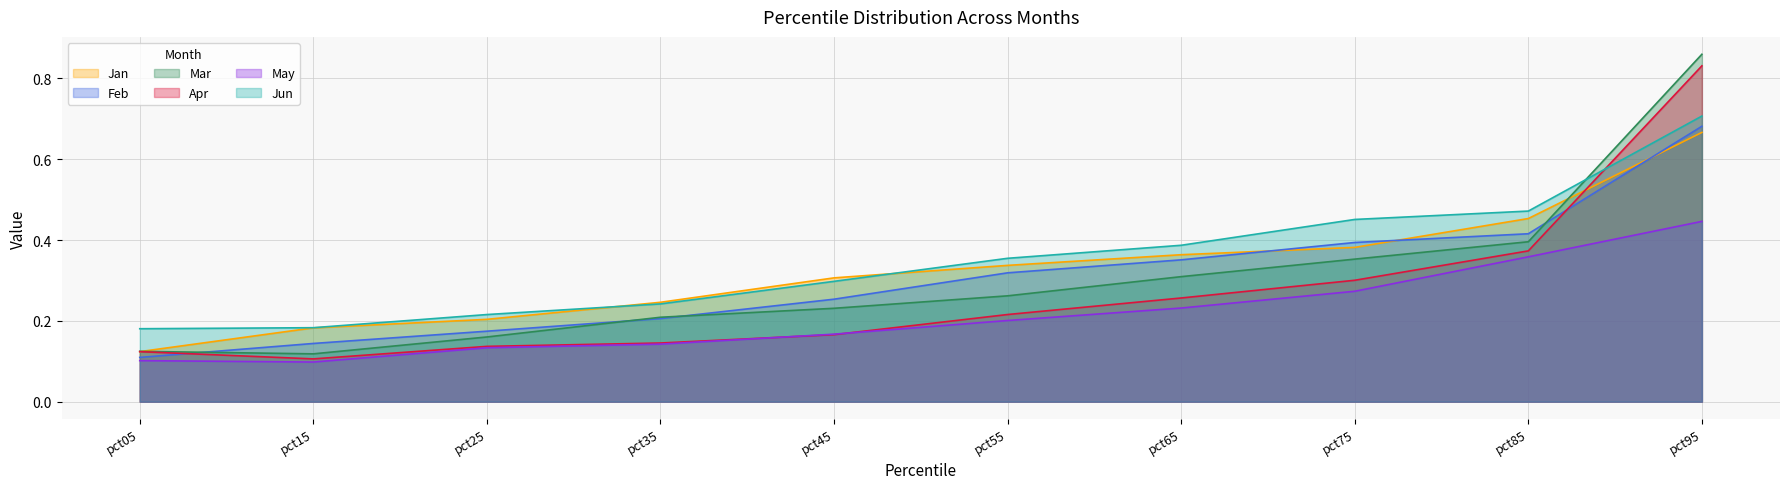

How many interior local valleys does the Mar series have?

1